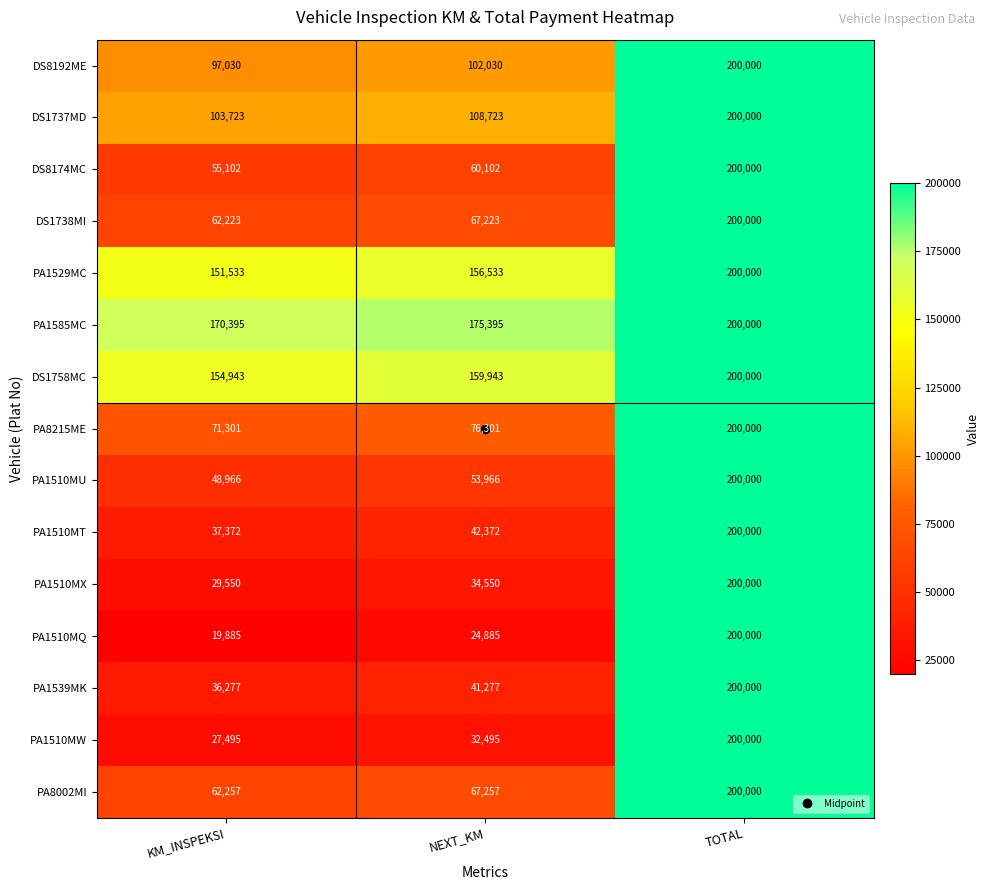

What is the greatest value displayed?

200000